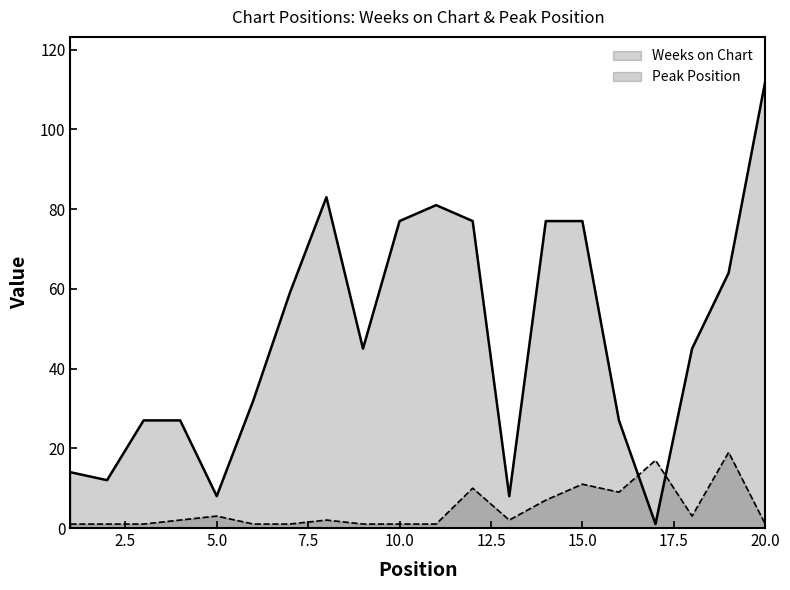

The value of Peak Position at 15.0 is 17. True or false?

False